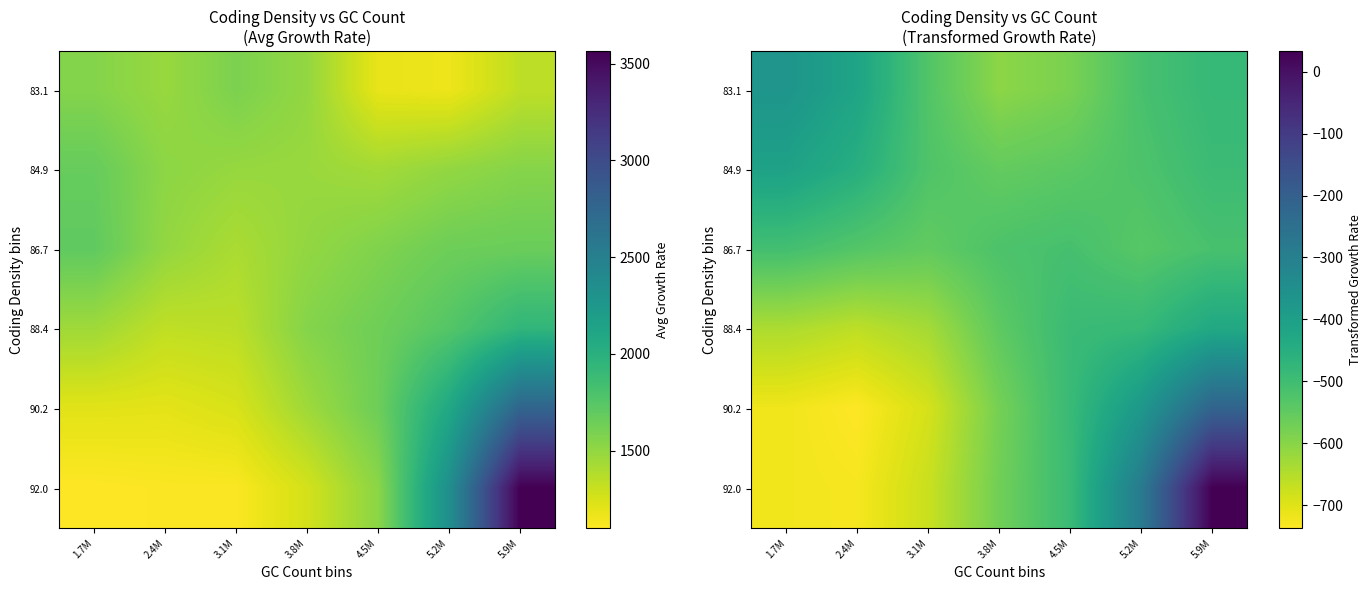

How many values in the 88.4 series exceed -546?

3